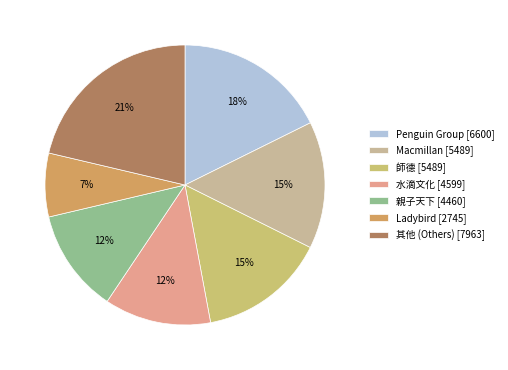

Do Macmillan [5489] and 其他 (Others) [7963] together represent more than half of the pie?

No